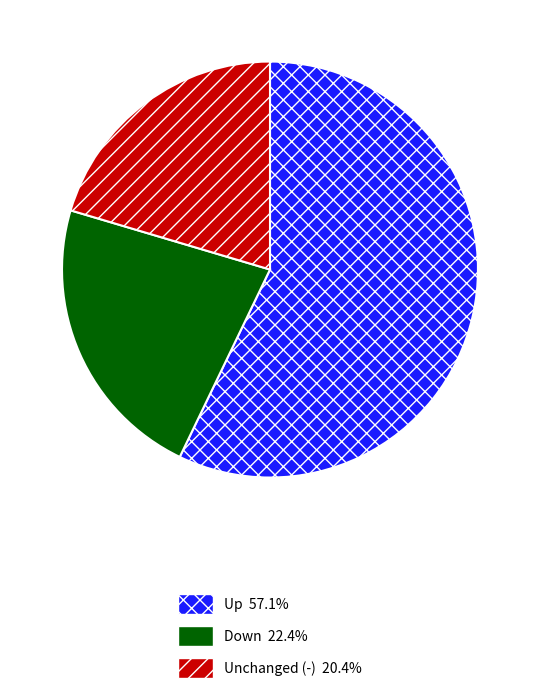

Is there any slice that represents more than half of the pie?

Yes